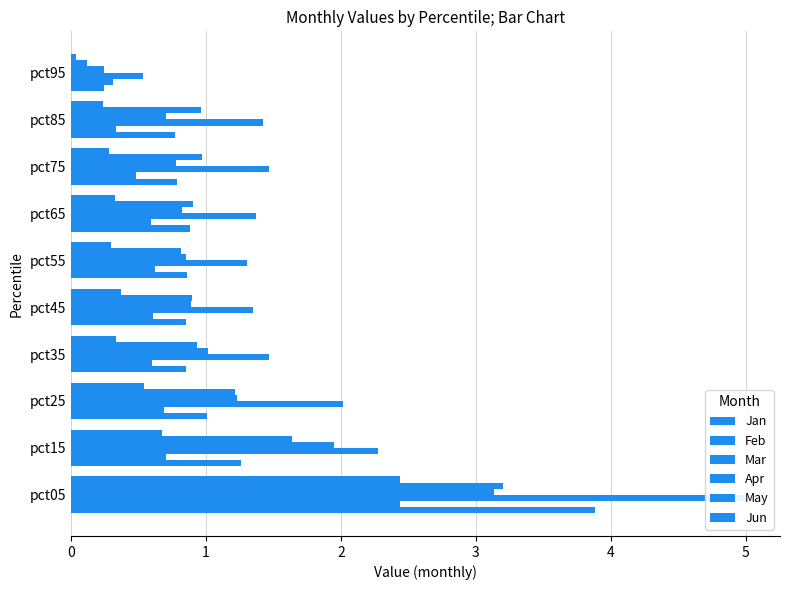

How many bars are there in total?

60